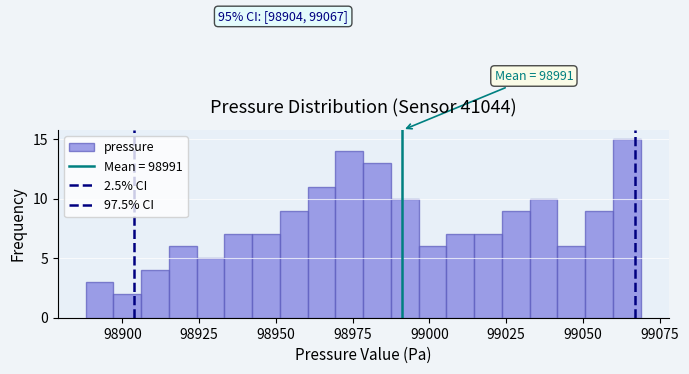

Around what value on the x-axis is the tallest bar? Give the approximate position of its centre, as read against the axis.

99065